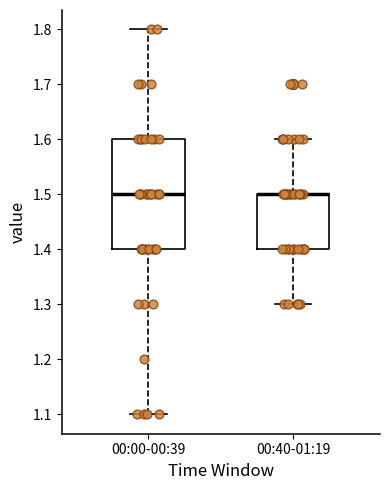

Which box is the tallest, from its lower edge to its upper edge?

00:00-00:39